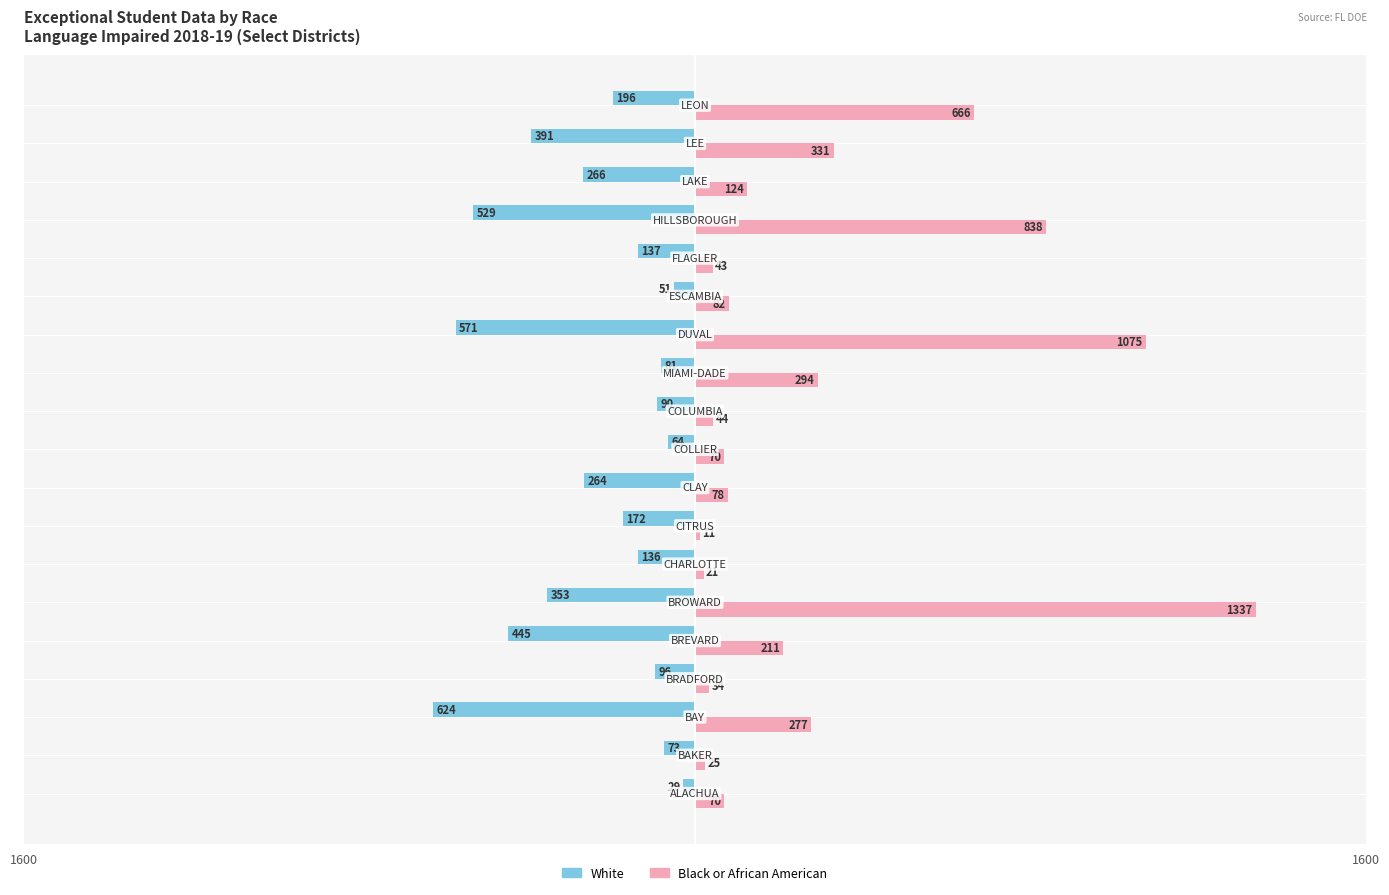

What is the difference between the maximum and minimum values in the White series?

595